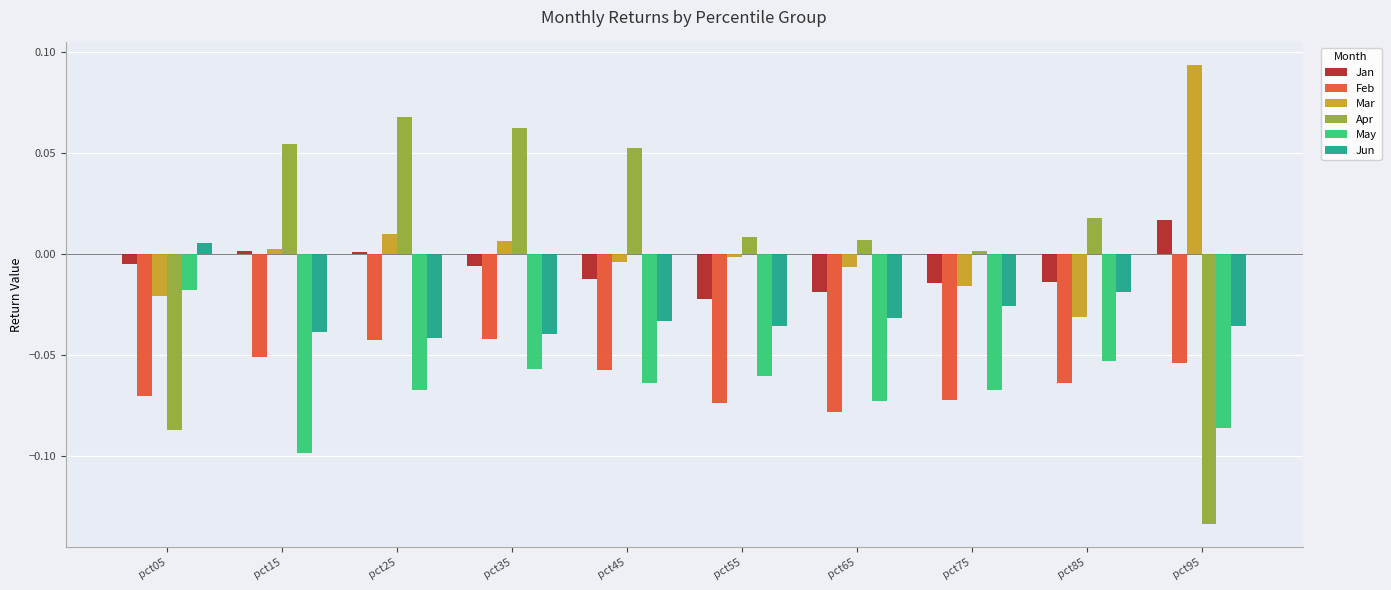

Which category has the lowest value in the Mar series?

pct85